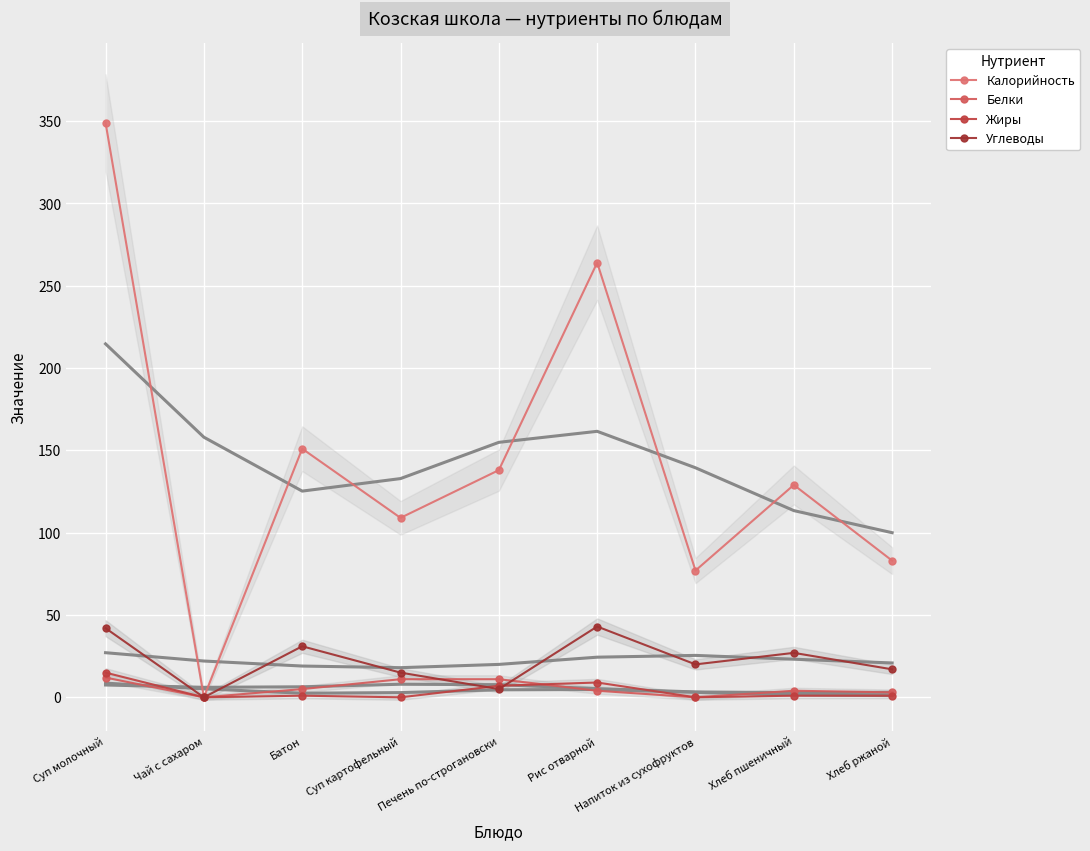

True or false: Калорийность and Белки intersect in this chart.

False